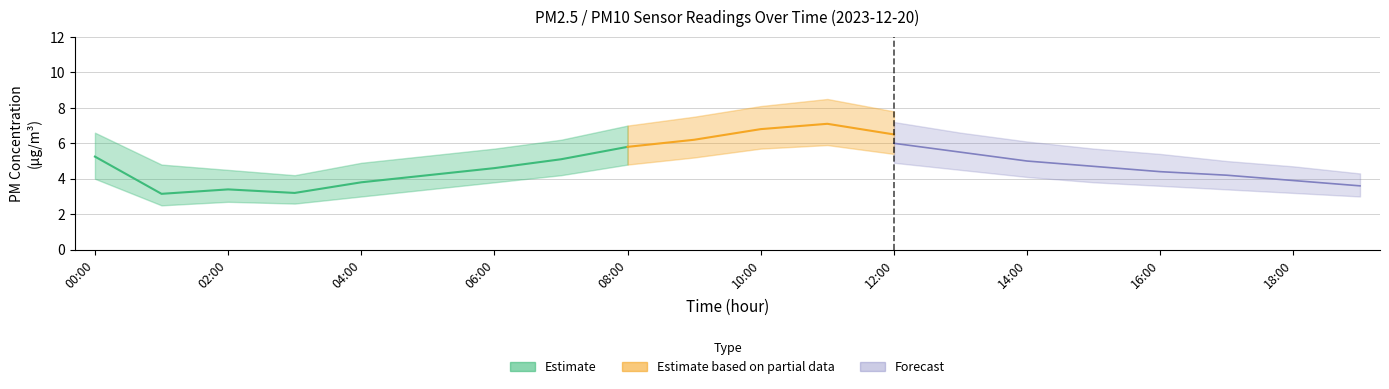

At which category does the chart reach its peak across all series?

11:00